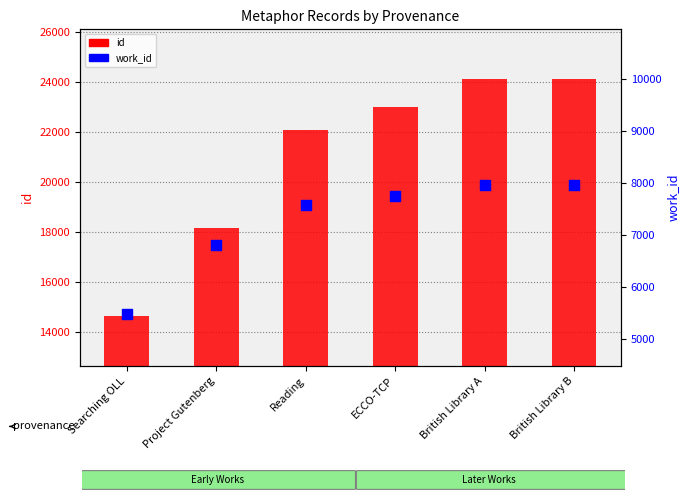

Is the value of work_id at Reading greater than the value of id at ECCO-TCP?

No